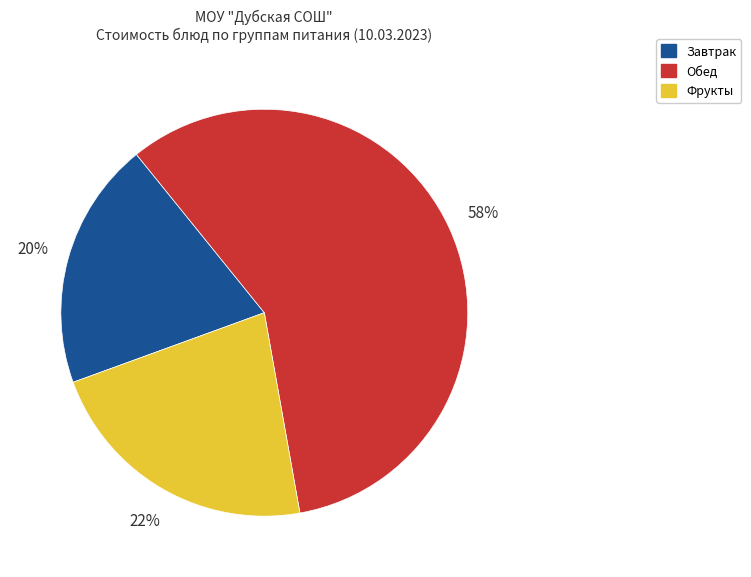

Is there a majority slice in this chart?

Yes